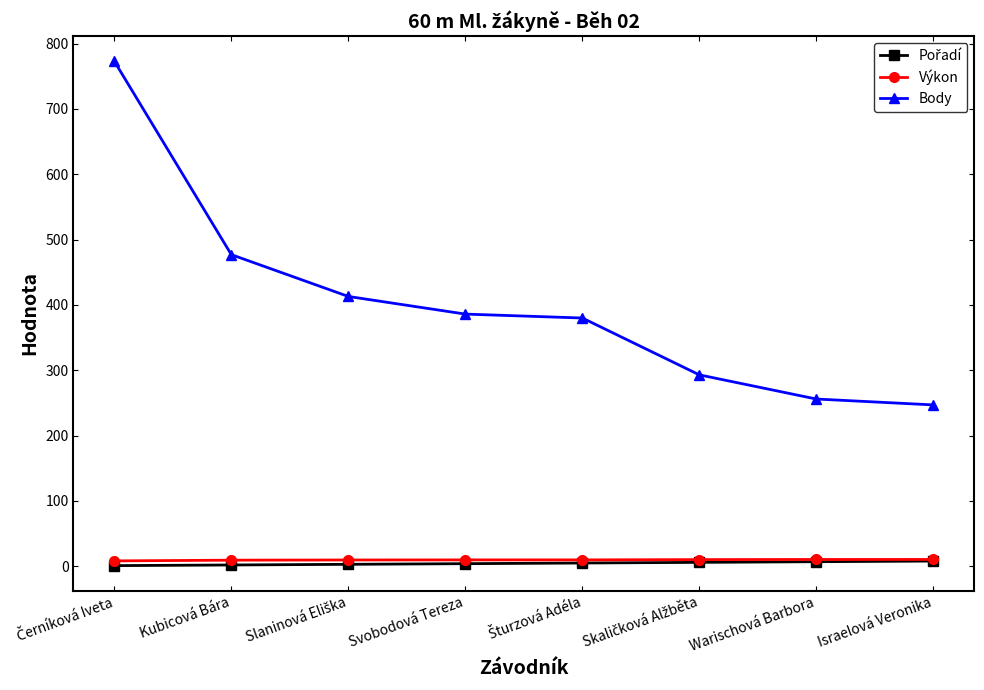

At how many categories does at least one series exceed 53?

8